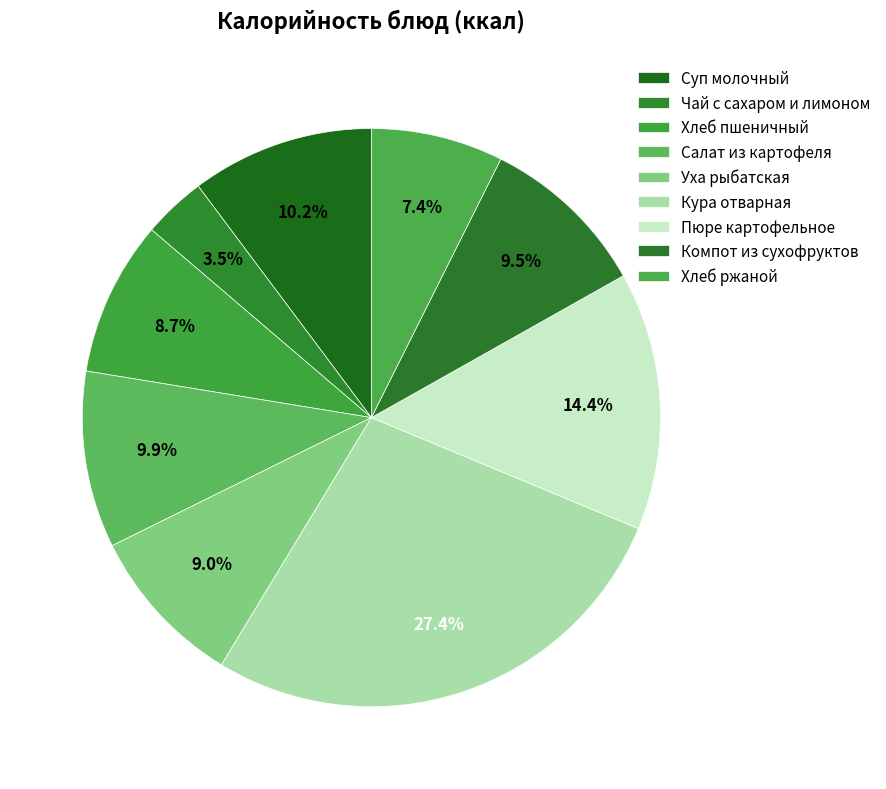

What percentage is the Хлеб ржаной slice, to the nearest percent?

7%